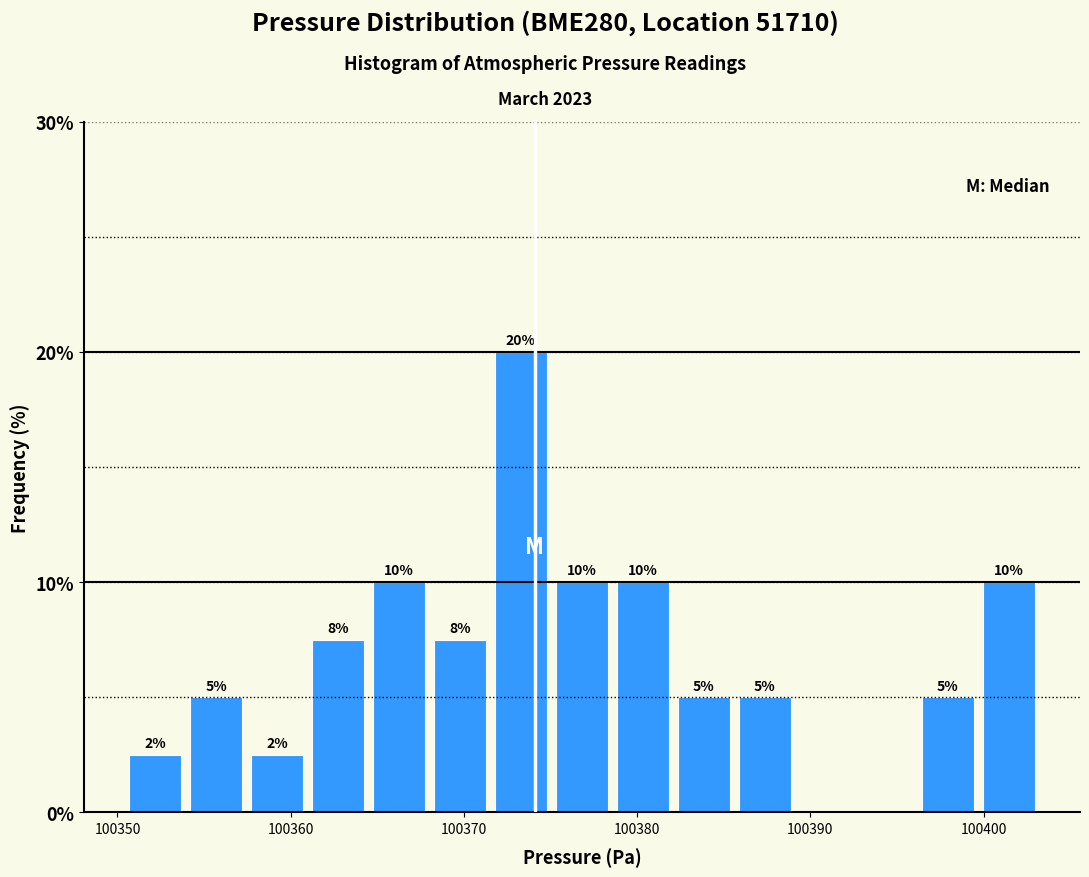

Around what value on the x-axis is the tallest bar? Give the approximate position of its centre, as read against the axis.

100373